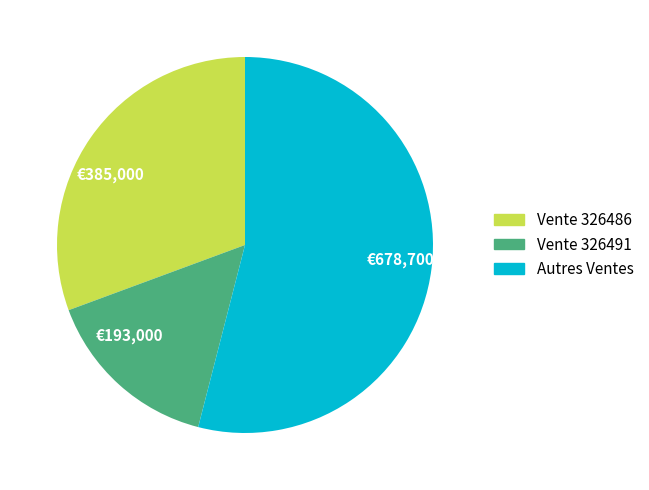

The Vente 326486 slice represents 31% of the pie. True or false?

True